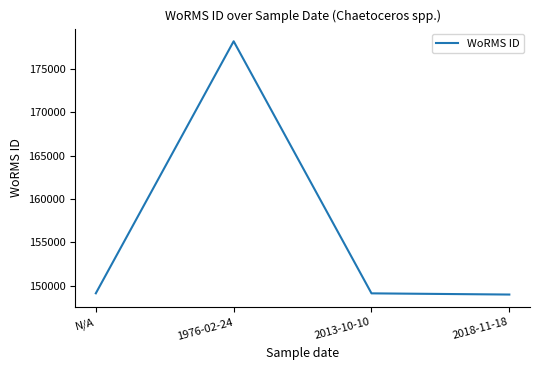

What is the difference between the maximum and minimum values?

29222